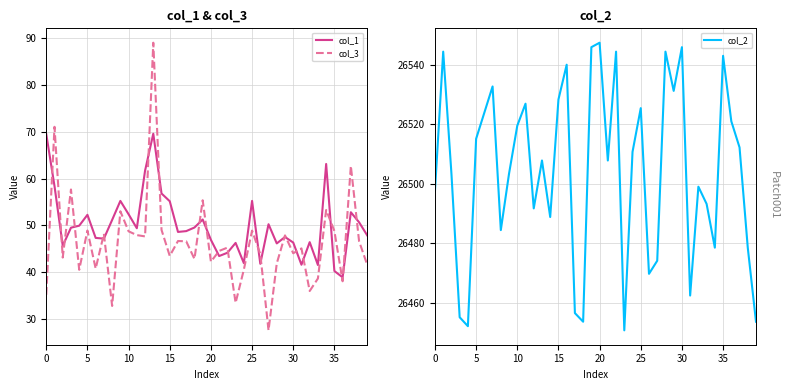

The value of col_1 at 30 is 46.3. True or false?

True